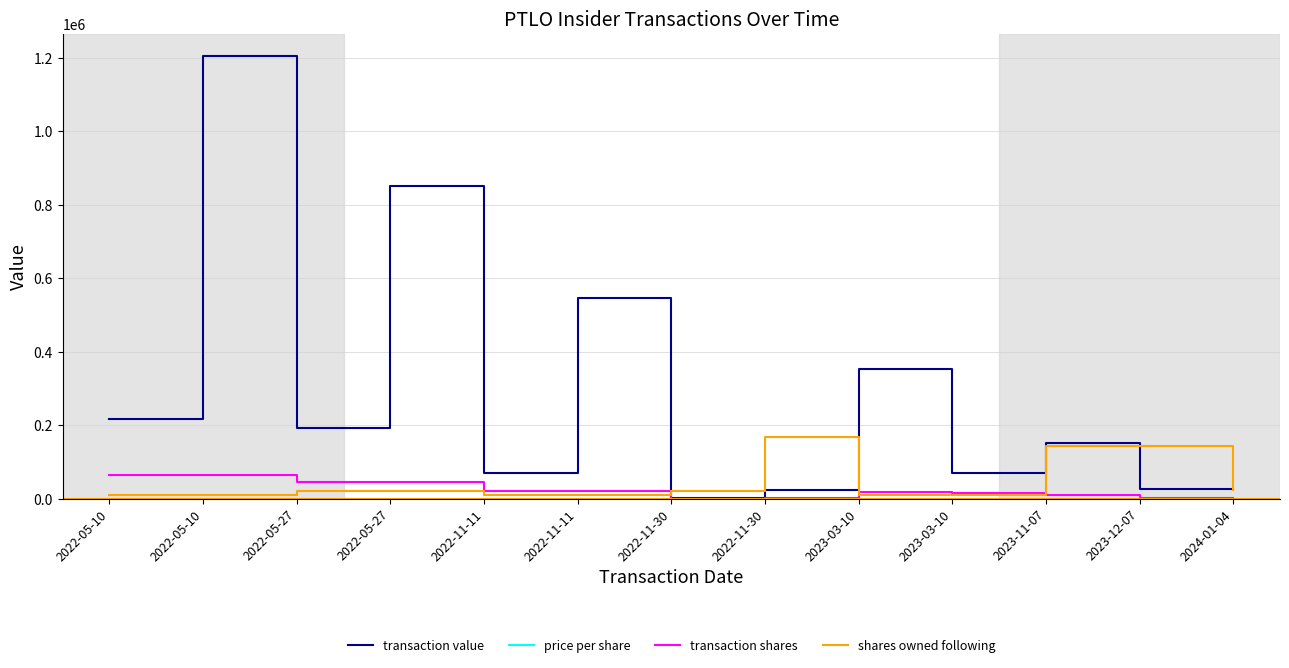

True or false: shares owned following and price per share cross at least once.

False